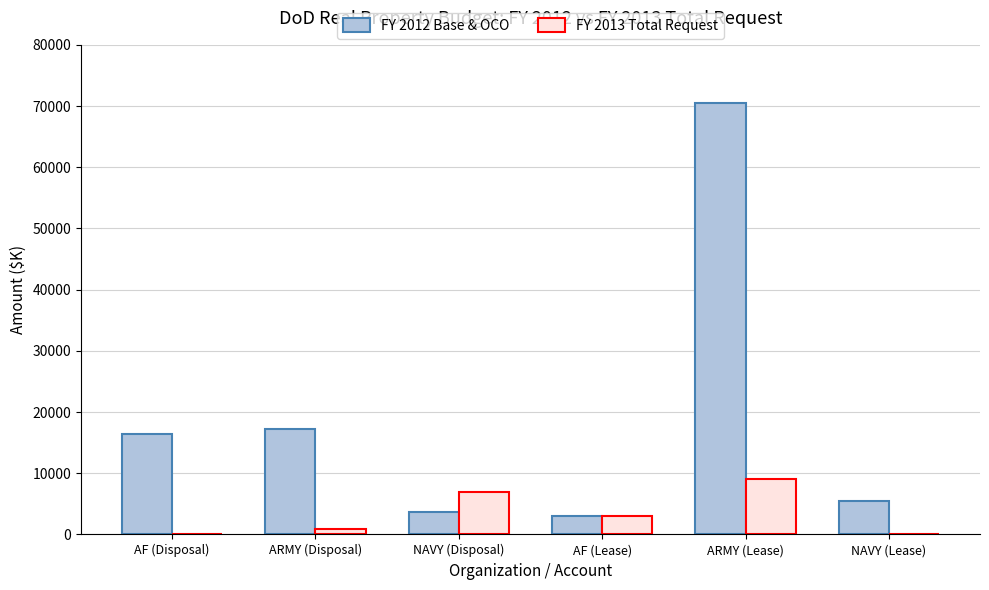

The value of FY 2012 Base & OCO at AF (Disposal) is 28627. True or false?

False